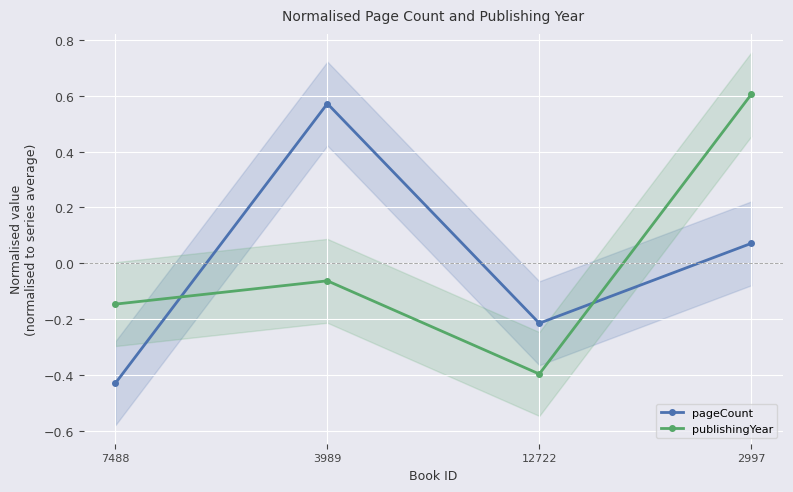

At which label does pageCount reach its peak?

3989